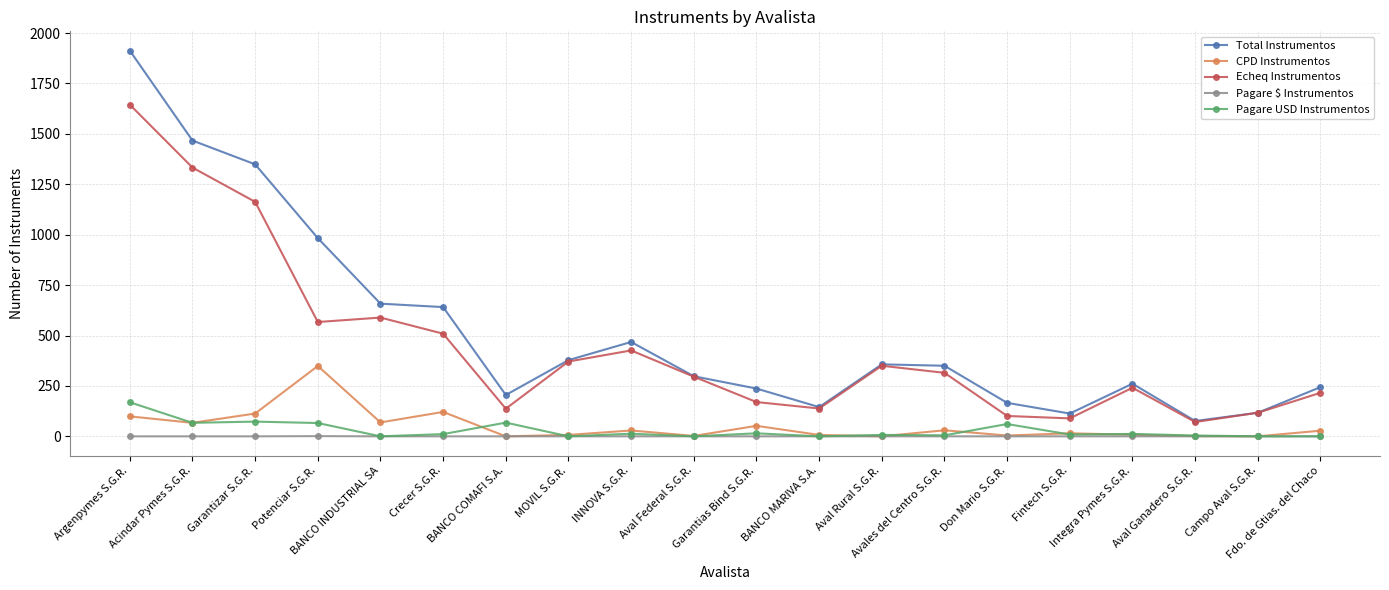

Where does the Pagare USD Instrumentos series first go above 11?

Argenpymes S.G.R.